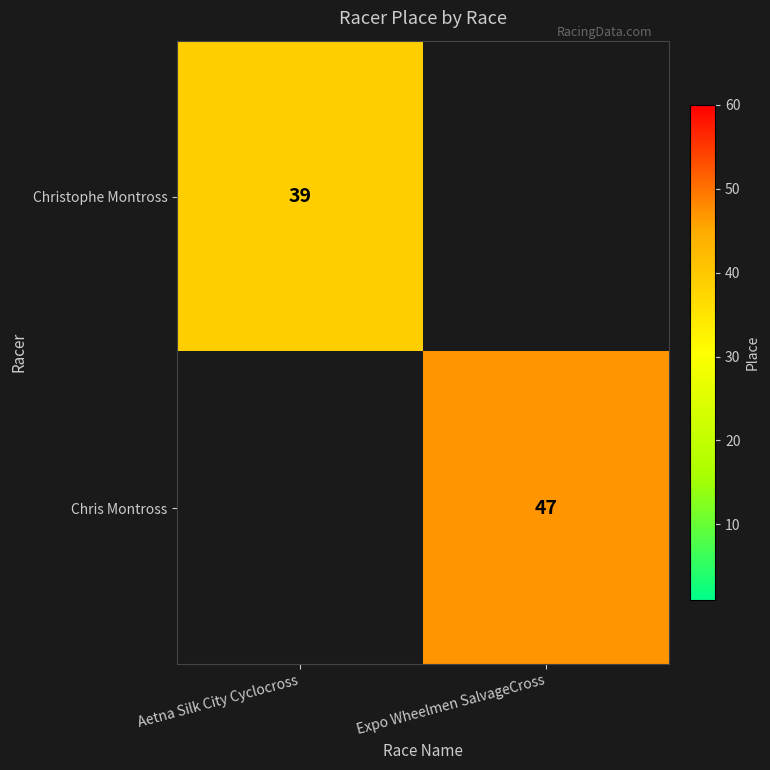

True or false: Christophe Montross has a value of 39 at Aetna Silk City Cyclocross.

True